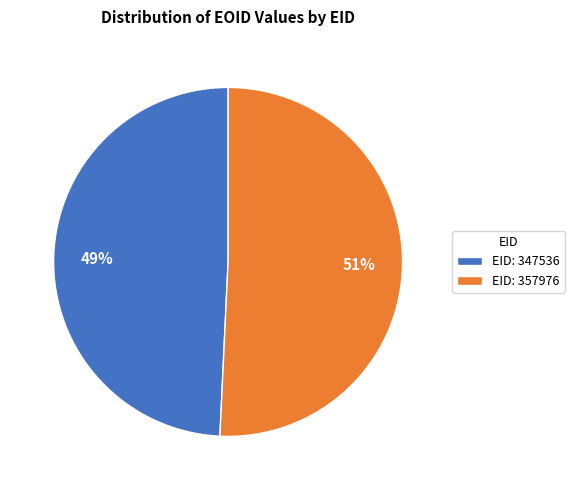

Between EID: 347536 and EID: 357976, which is larger?

EID: 357976